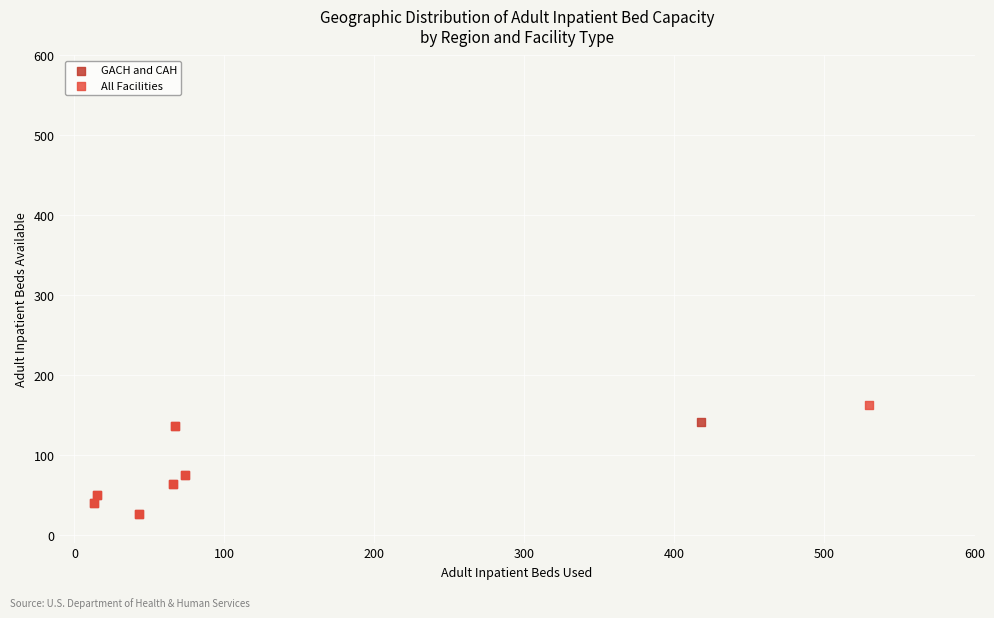

Which series reaches the maximum Y coordinate?

All Facilities